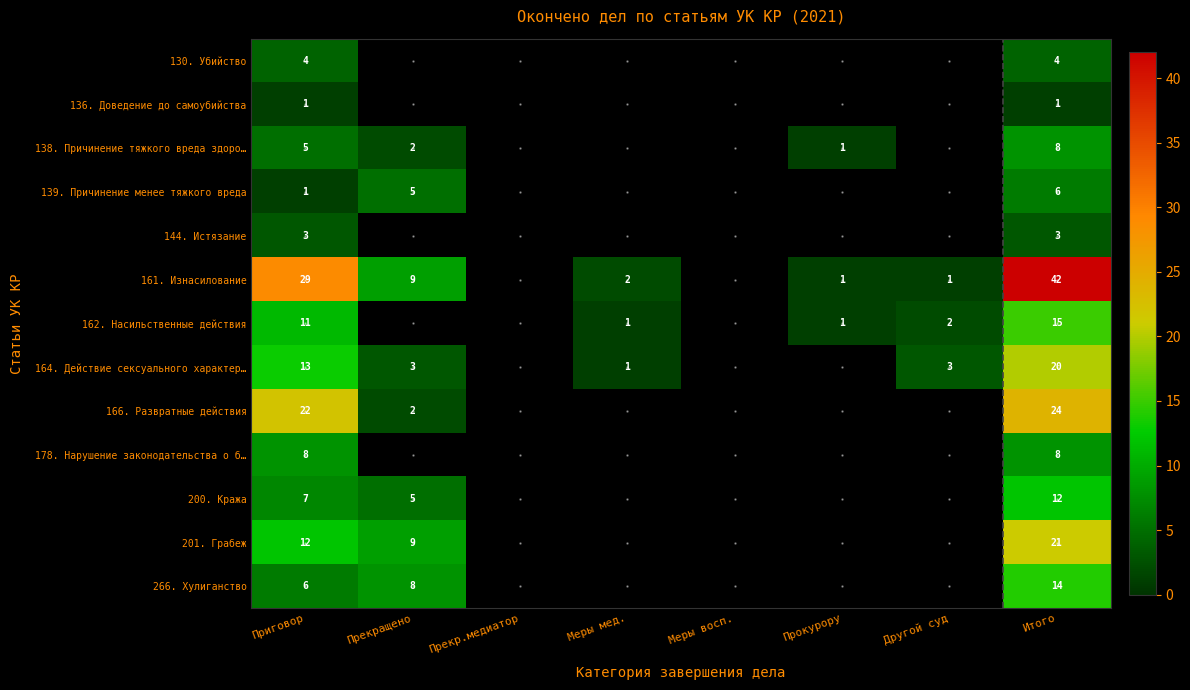

What is the spread (max minus min) of values at Приговор?

28